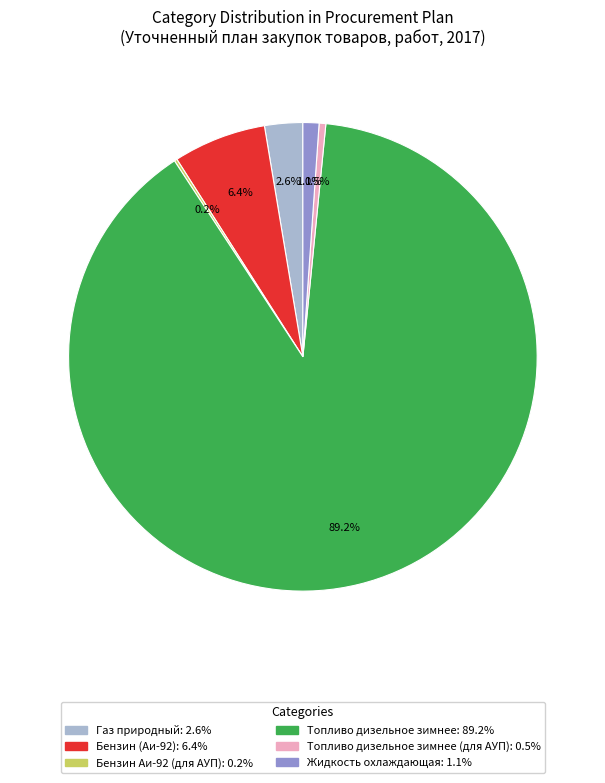

Is there any slice that represents more than half of the pie?

Yes